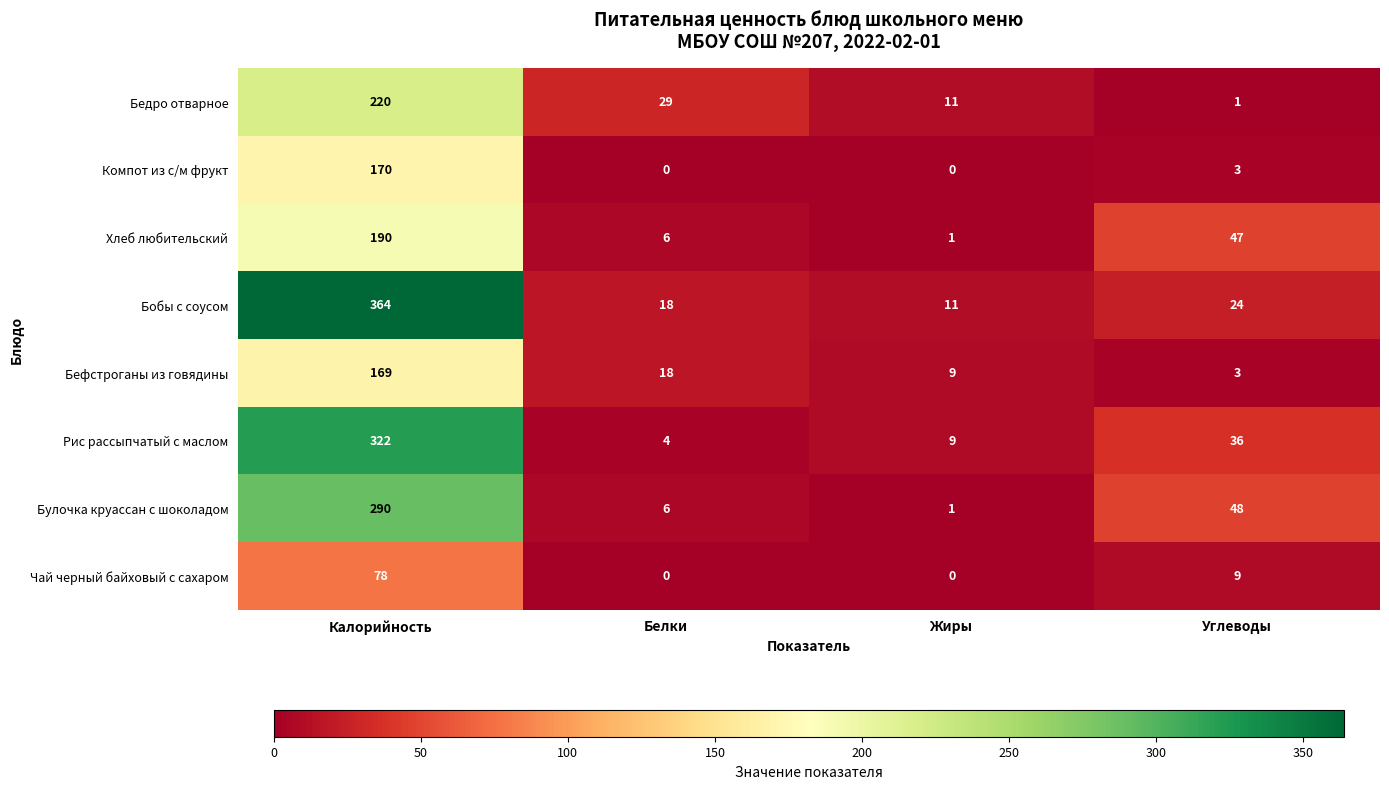

Count the number of data series in this chart.

8